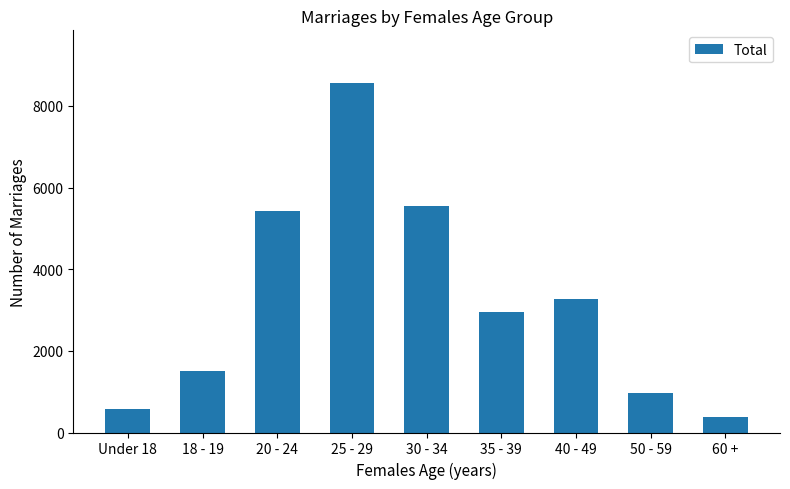

Between 20 - 24 and 35 - 39, which is larger?

20 - 24